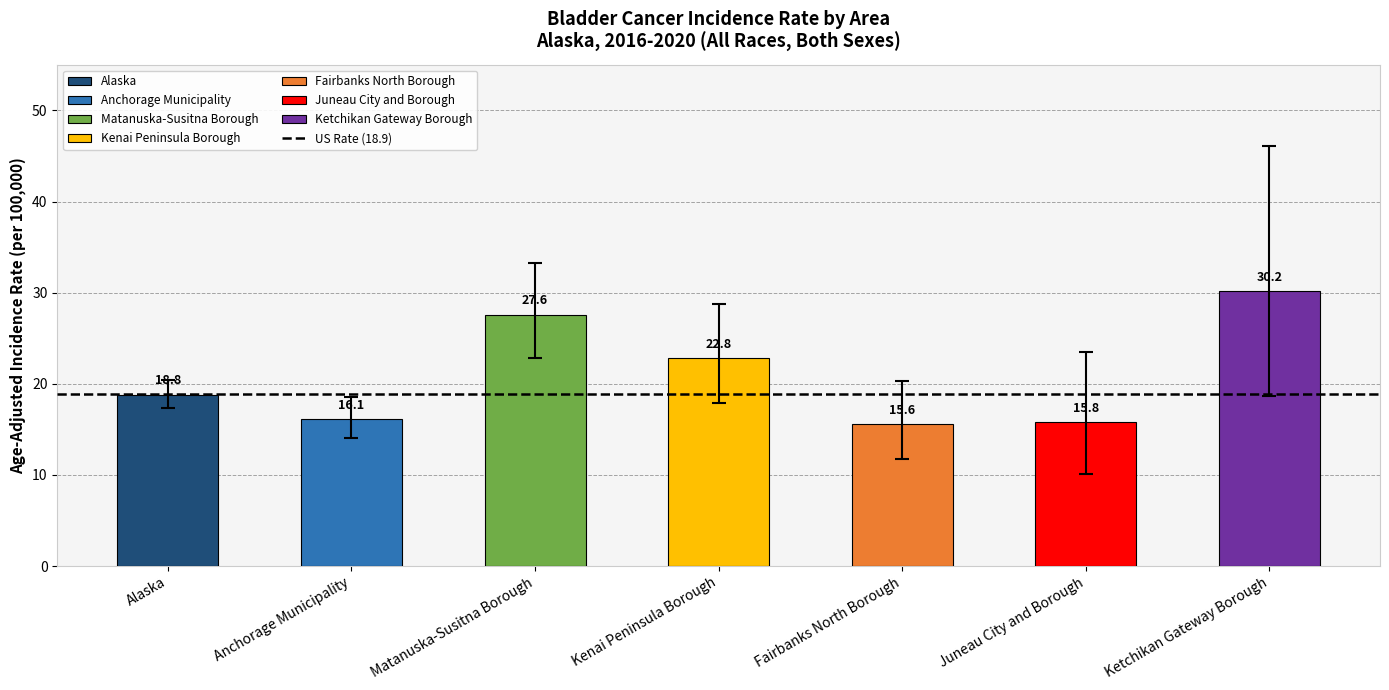

What is the difference between the maximum and second lowest values?

14.4